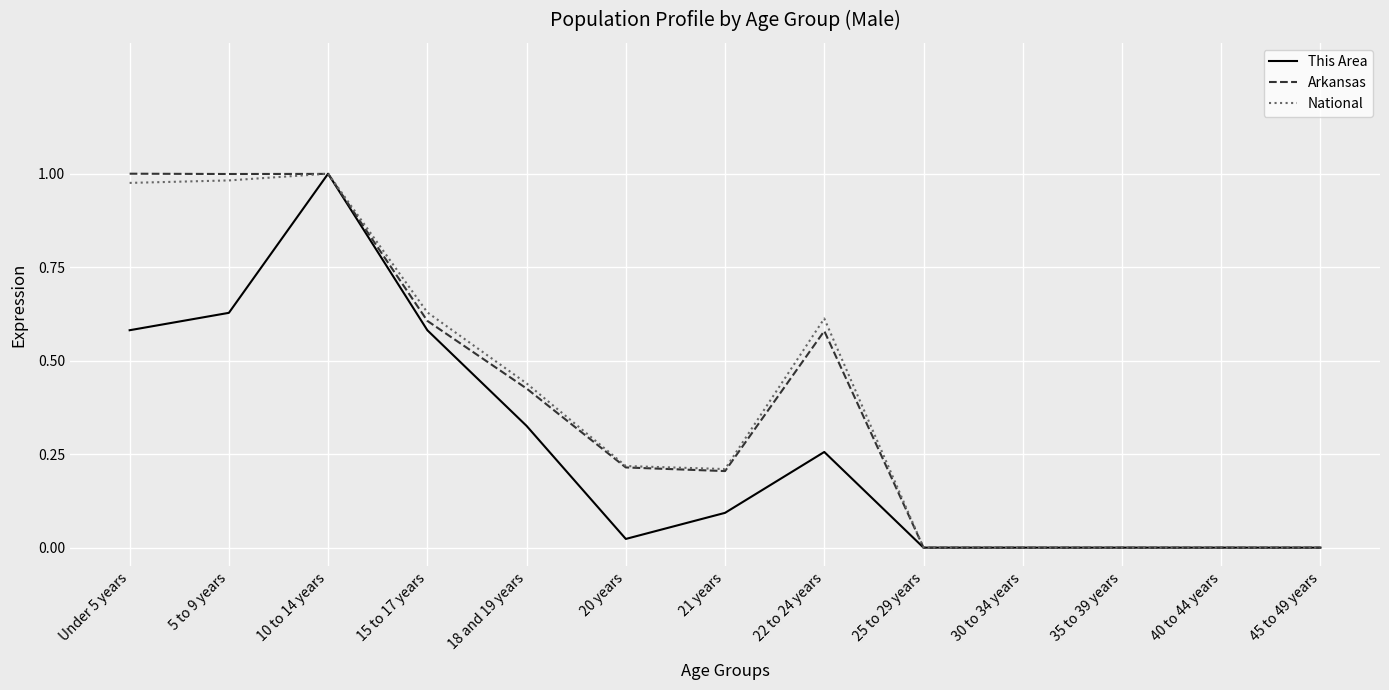

Is it true that National equals 0.2 at 21 years?

True